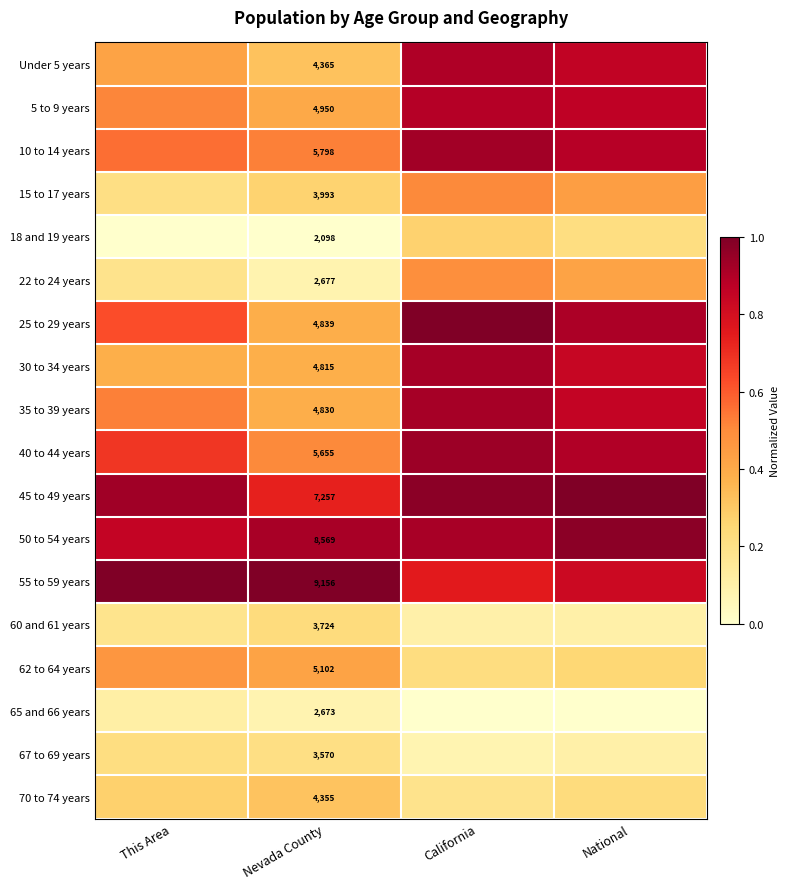

At how many categories does at least one series exceed 0?

4